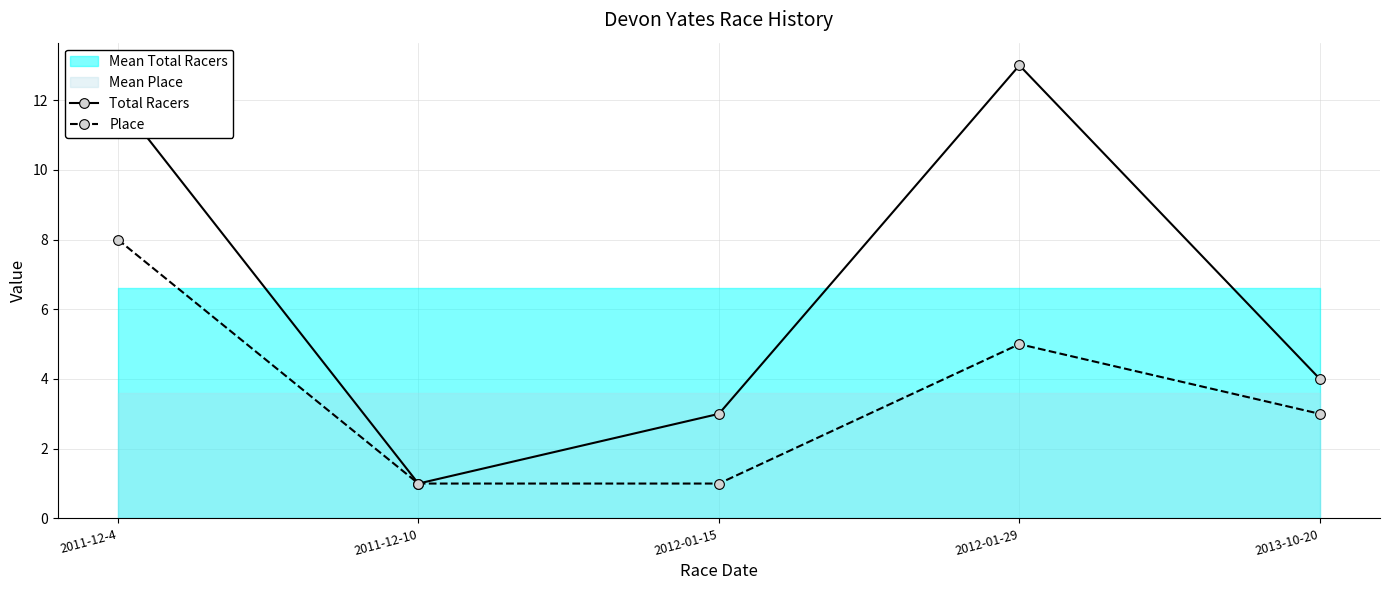

Where is Place nearest to the value 4?

2012-01-29